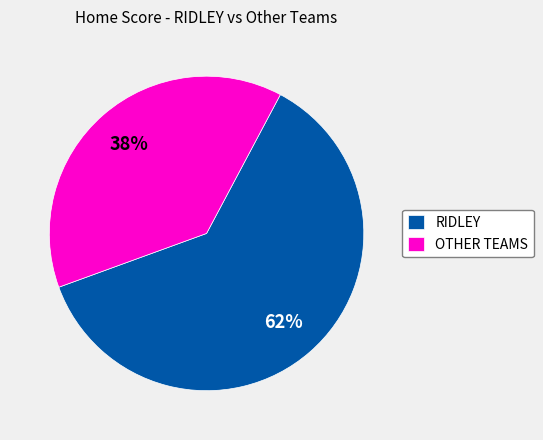

Is RIDLEY the majority of the pie?

Yes